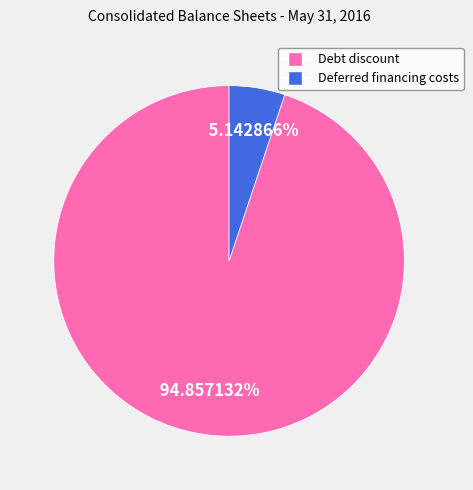

Is there any slice that represents more than half of the pie?

Yes